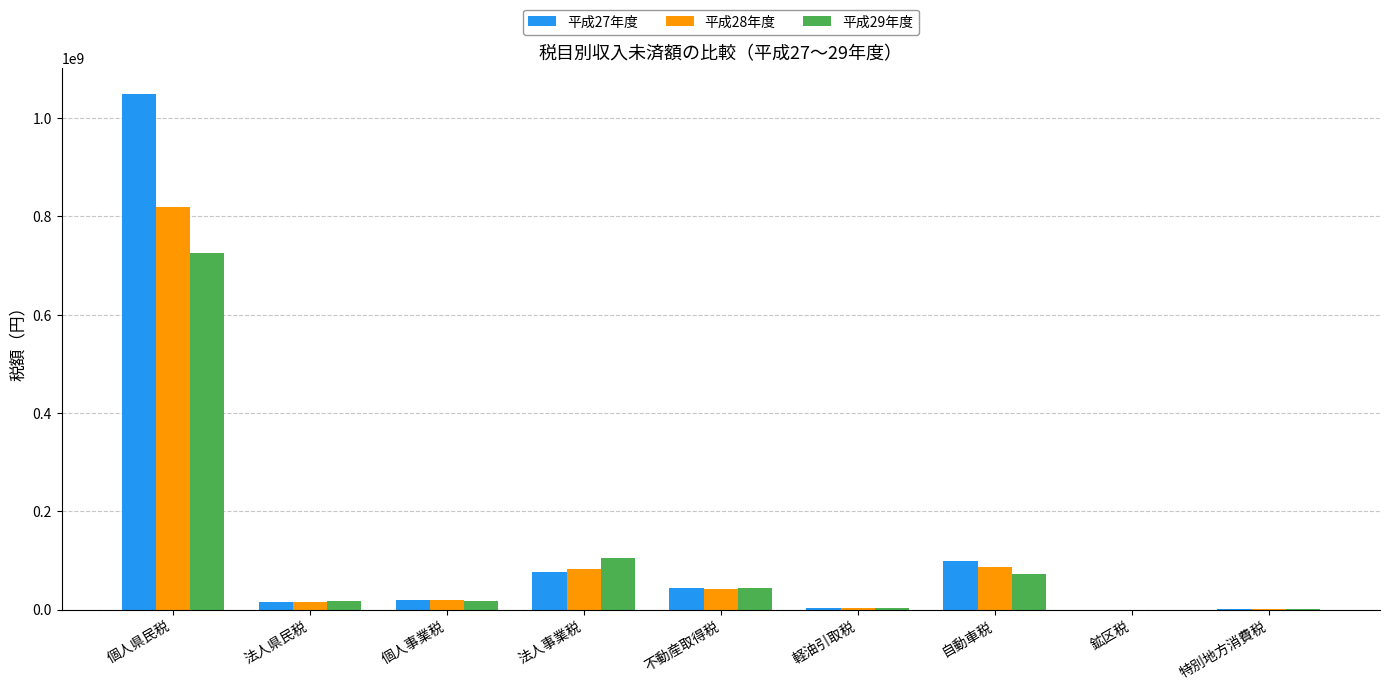

True or false: 平成29年度 has a value of 105294568 at 法人事業税.

True